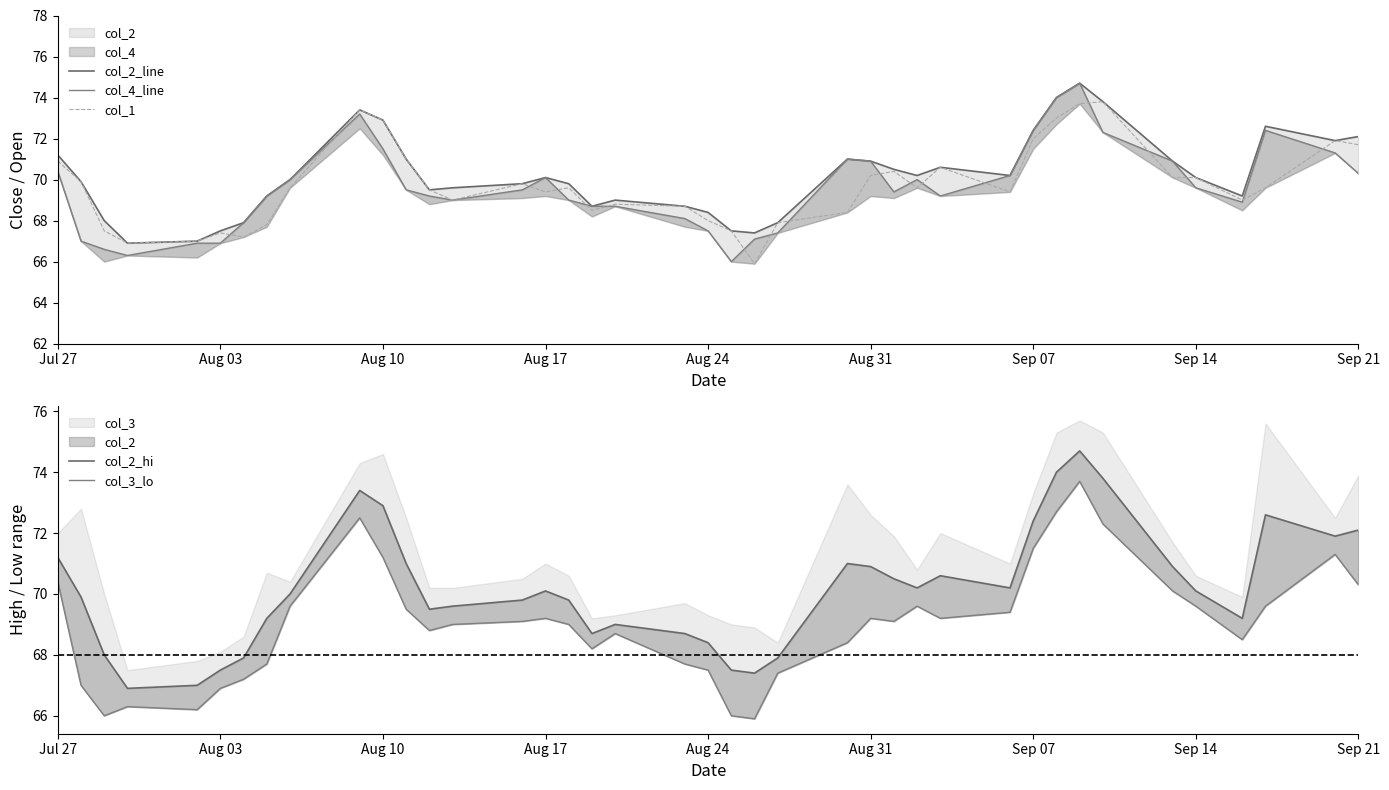

What is the minimum value for col_2_line?

66.9